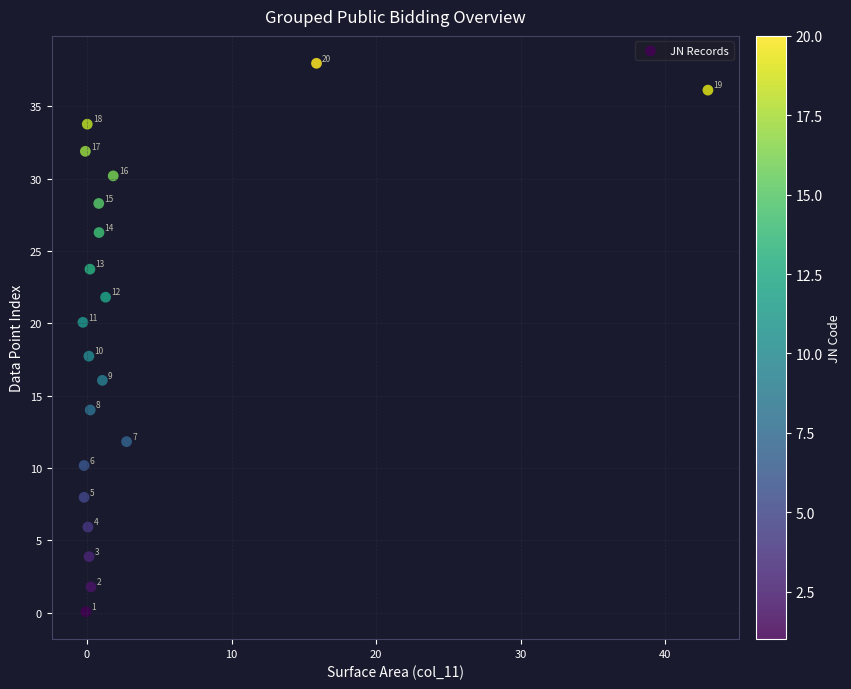

What Y value in the scatter plot is closest to 19?

20.1